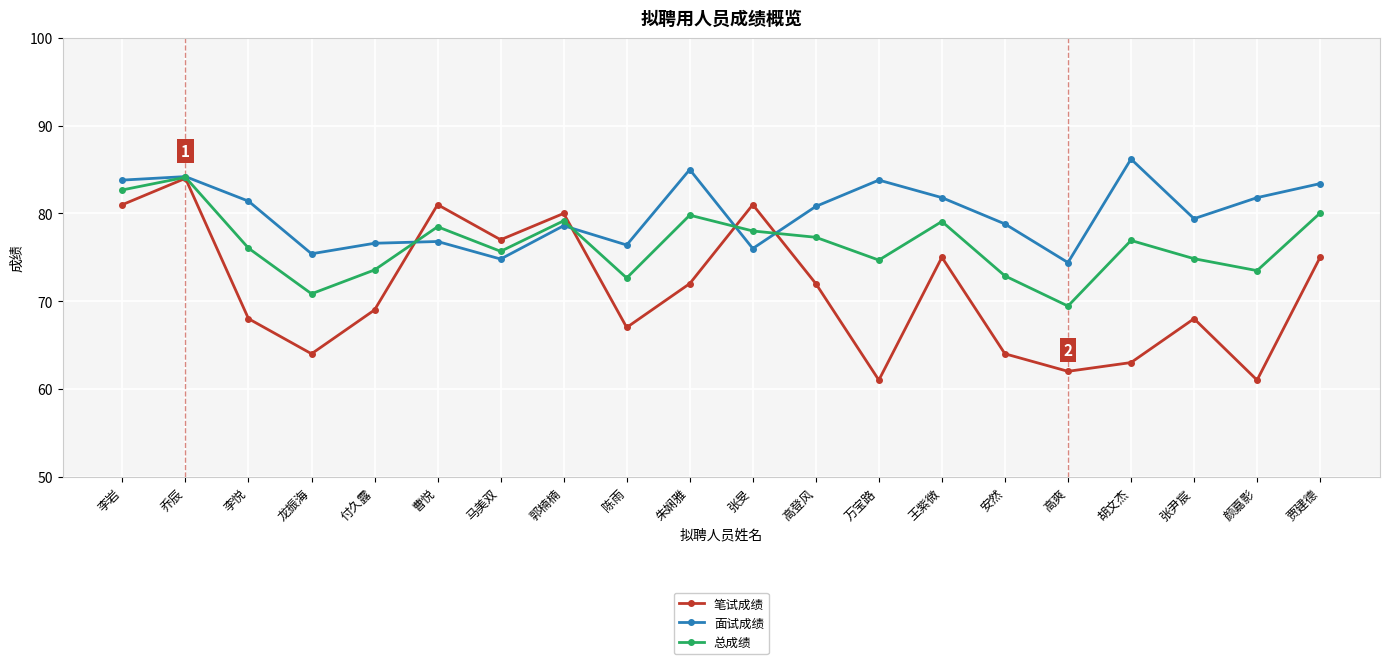

The 笔试成绩 series shows 17.4 at 万宝路. True or false?

False